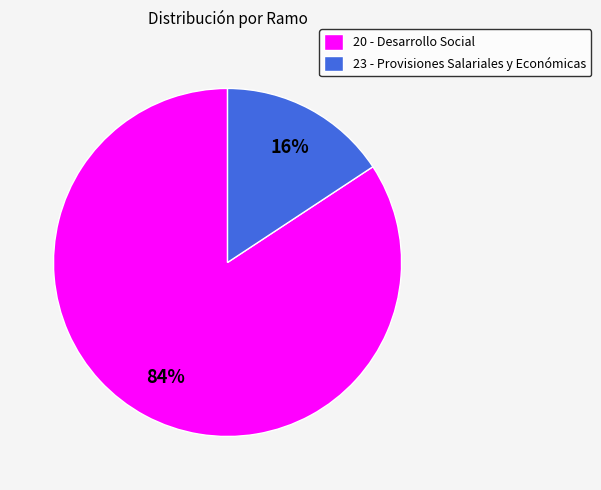

Rank the categories by value from lowest to highest.

23 - Provisiones Salariales y Económicas, 20 - Desarrollo Social